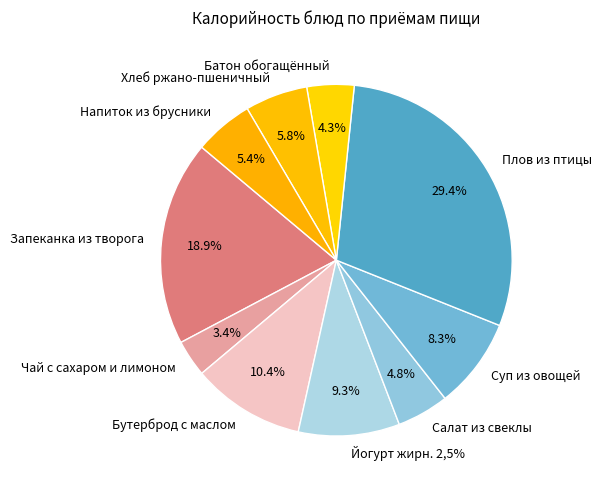

How many slices are in this pie chart?

10